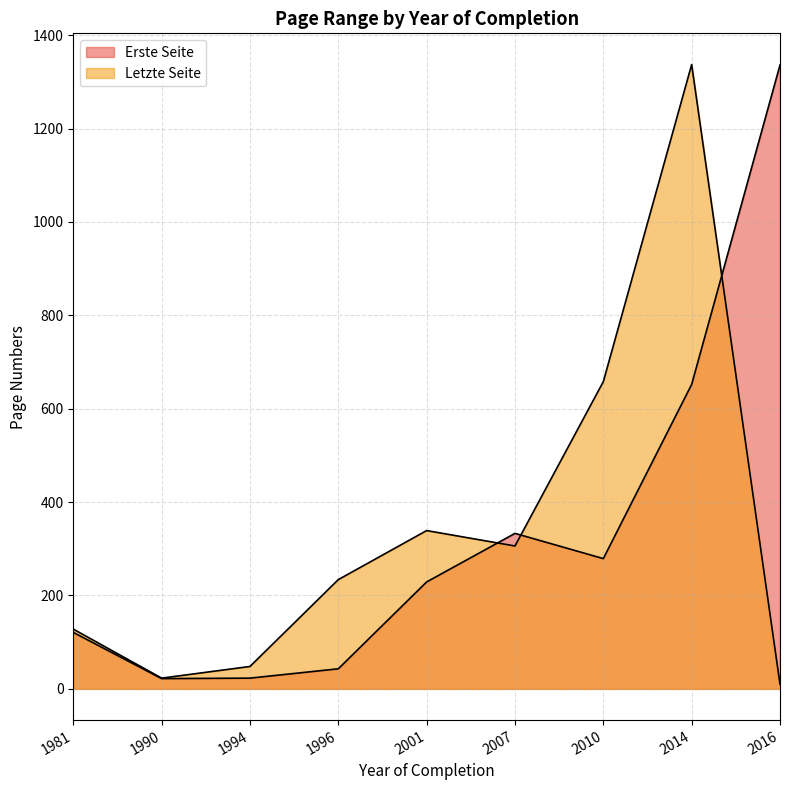

Is it true that Erste Seite equals 345 at 2001?

False